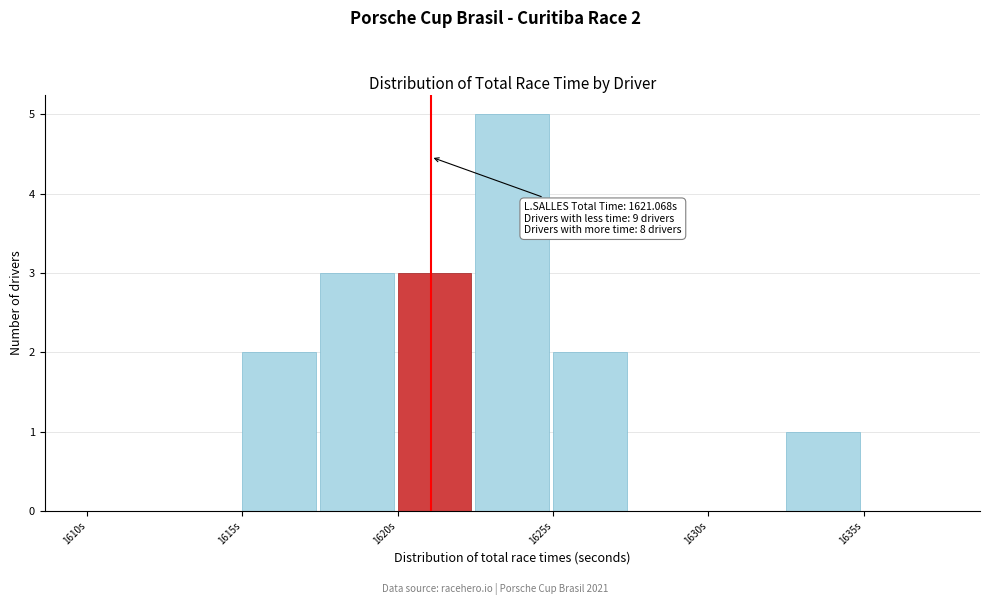

Which range on the x-axis has the tallest bar?

1622.5 to 1625.0